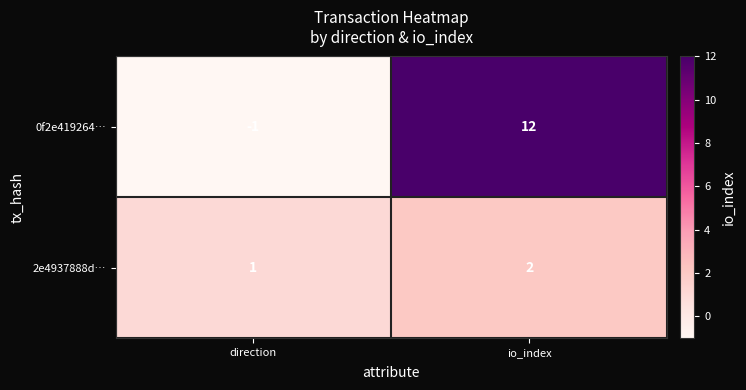

At which label is 2e4937888d… closest to 1?

direction